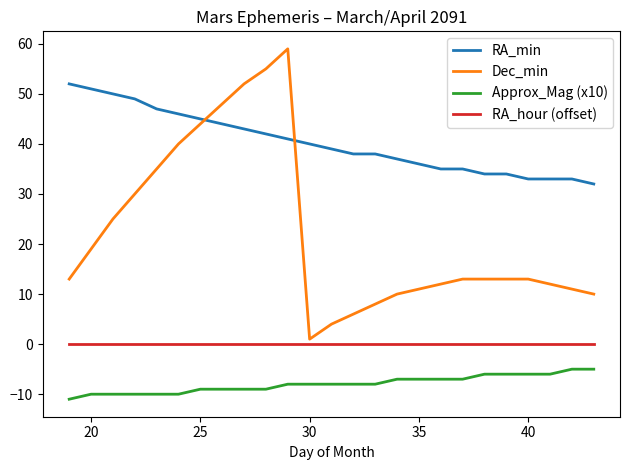

Which series has the largest range (max minus min)?

Dec_min